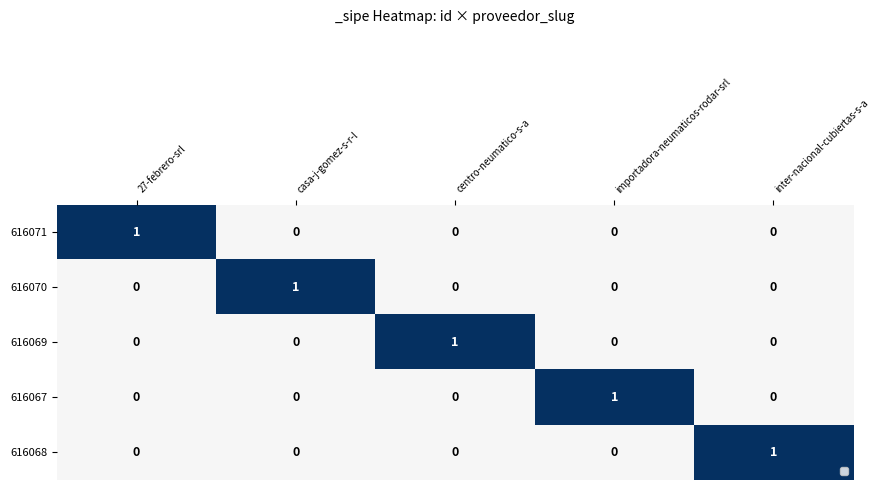

How many 616067 values are between 0 and 1?

5